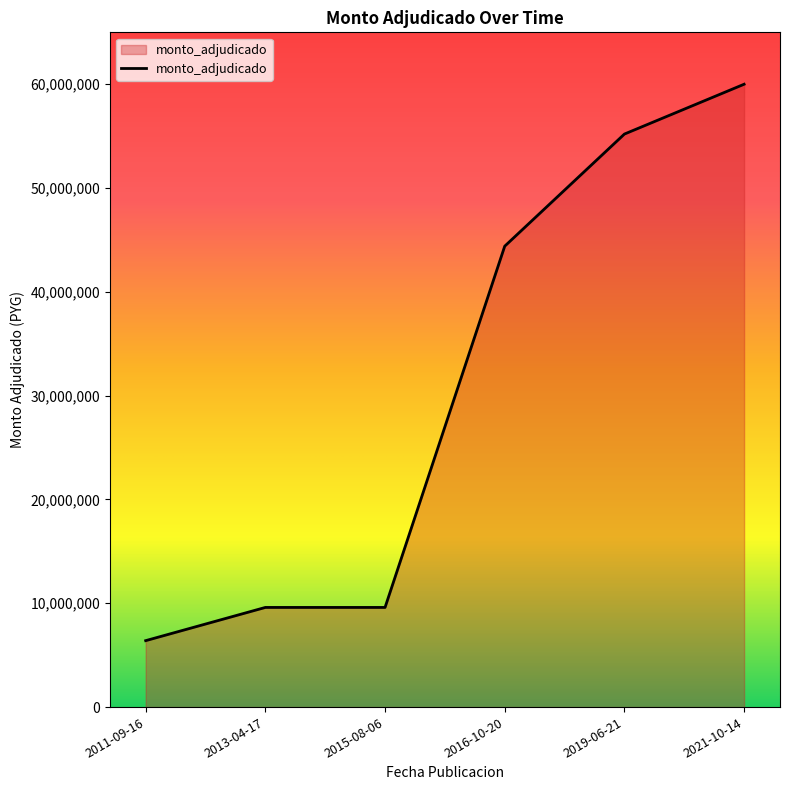

How many series are shown in this chart?

1